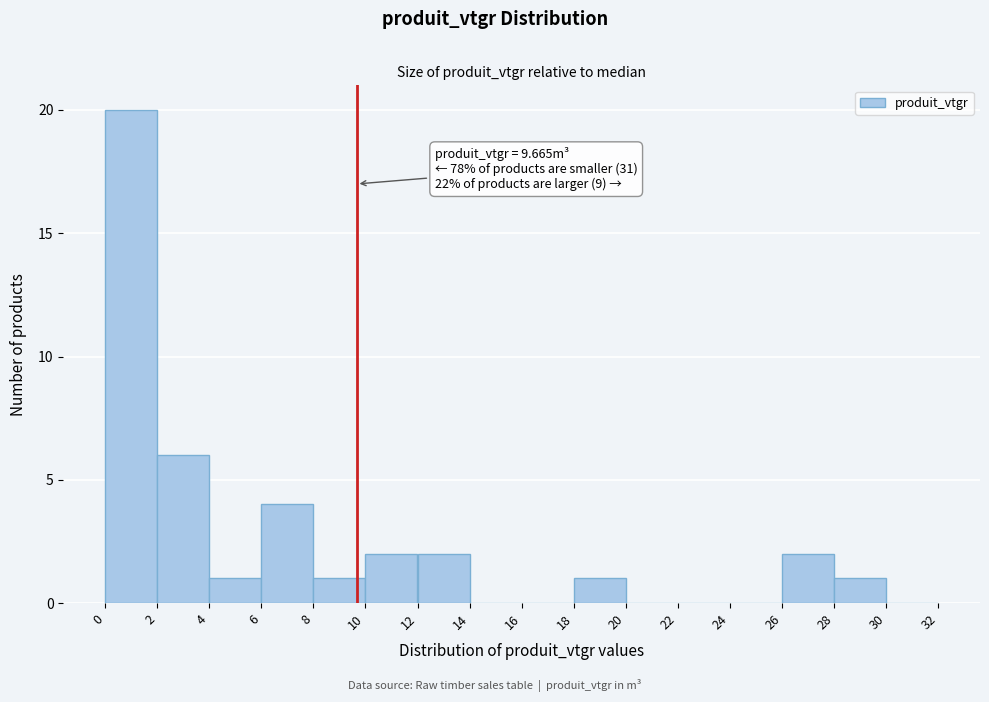

Which range on the x-axis has the tallest bar?

0 to 2